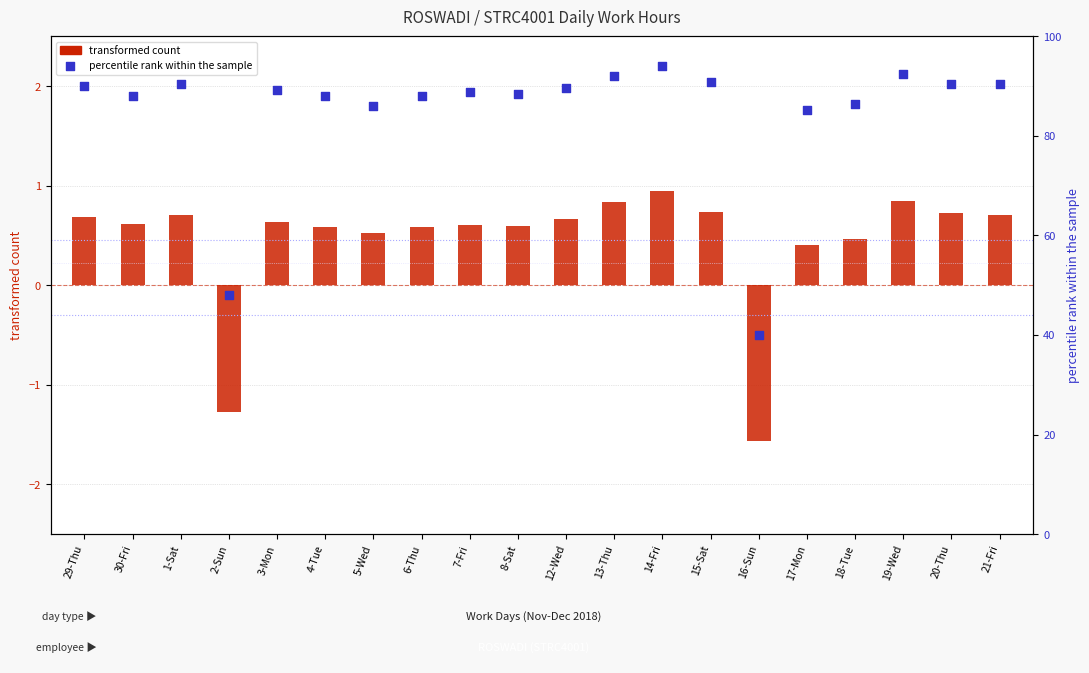

Is the value of transformed count at 13-Thu greater than the value of percentile rank within the sample at 21-Fri?

No